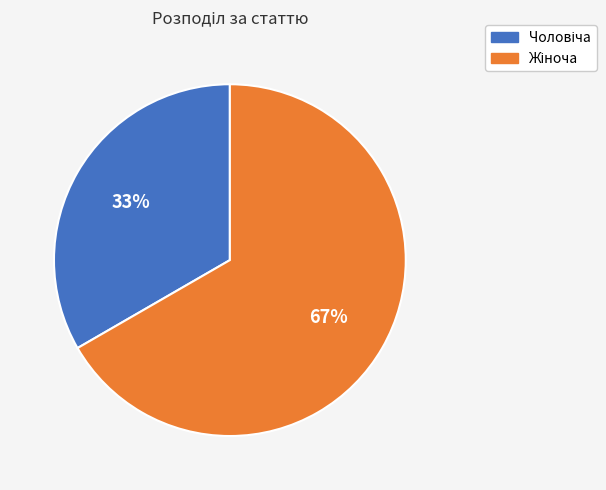

To the nearest percent, what is the average slice percentage?

50%